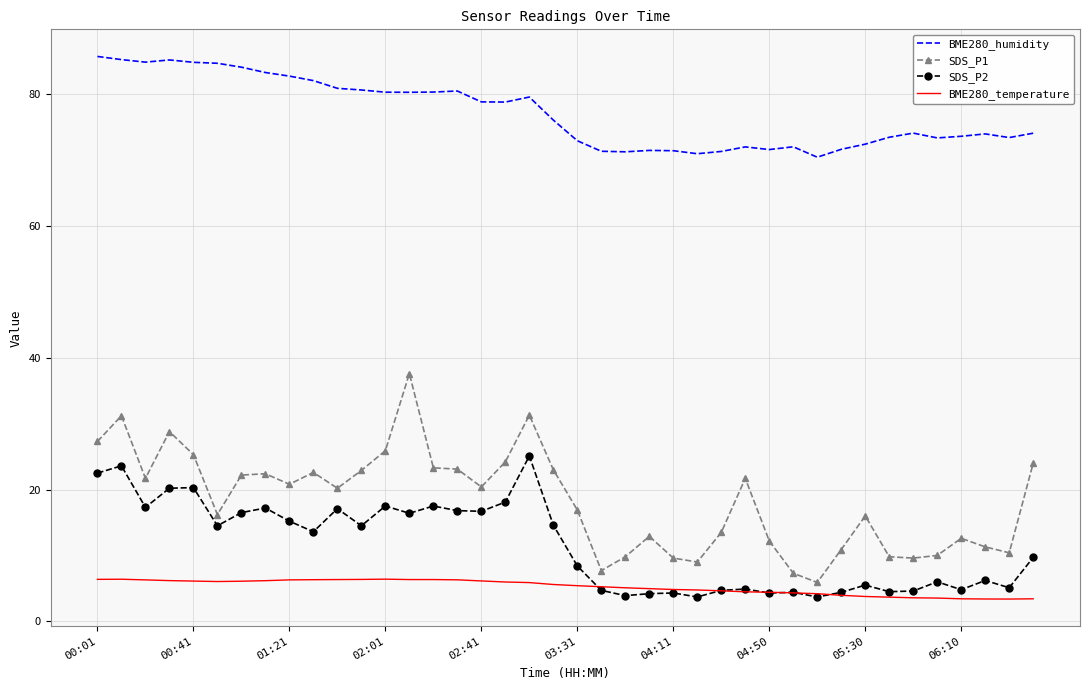

True or false: SDS_P1 and BME280_temperature cross at least once.

False